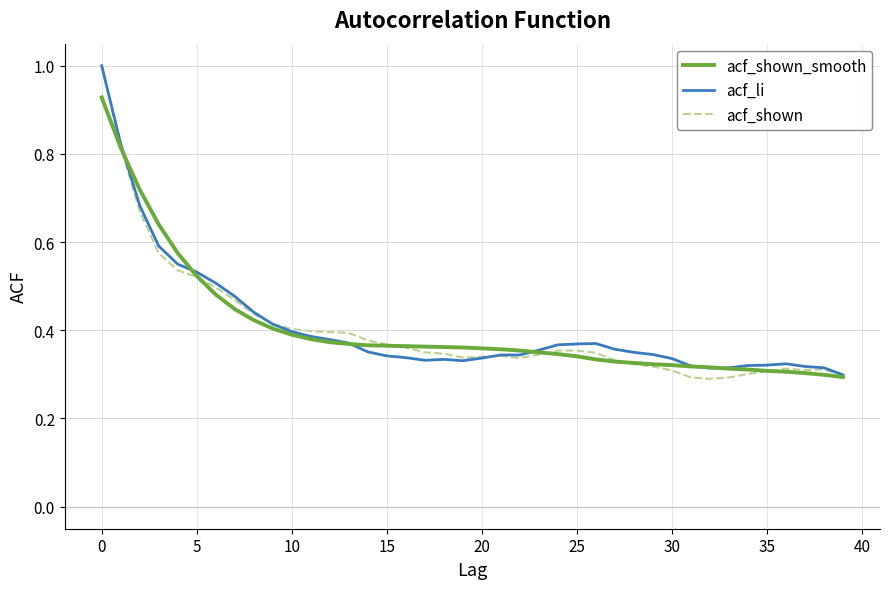

Which series has the largest range (max minus min)?

acf_shown